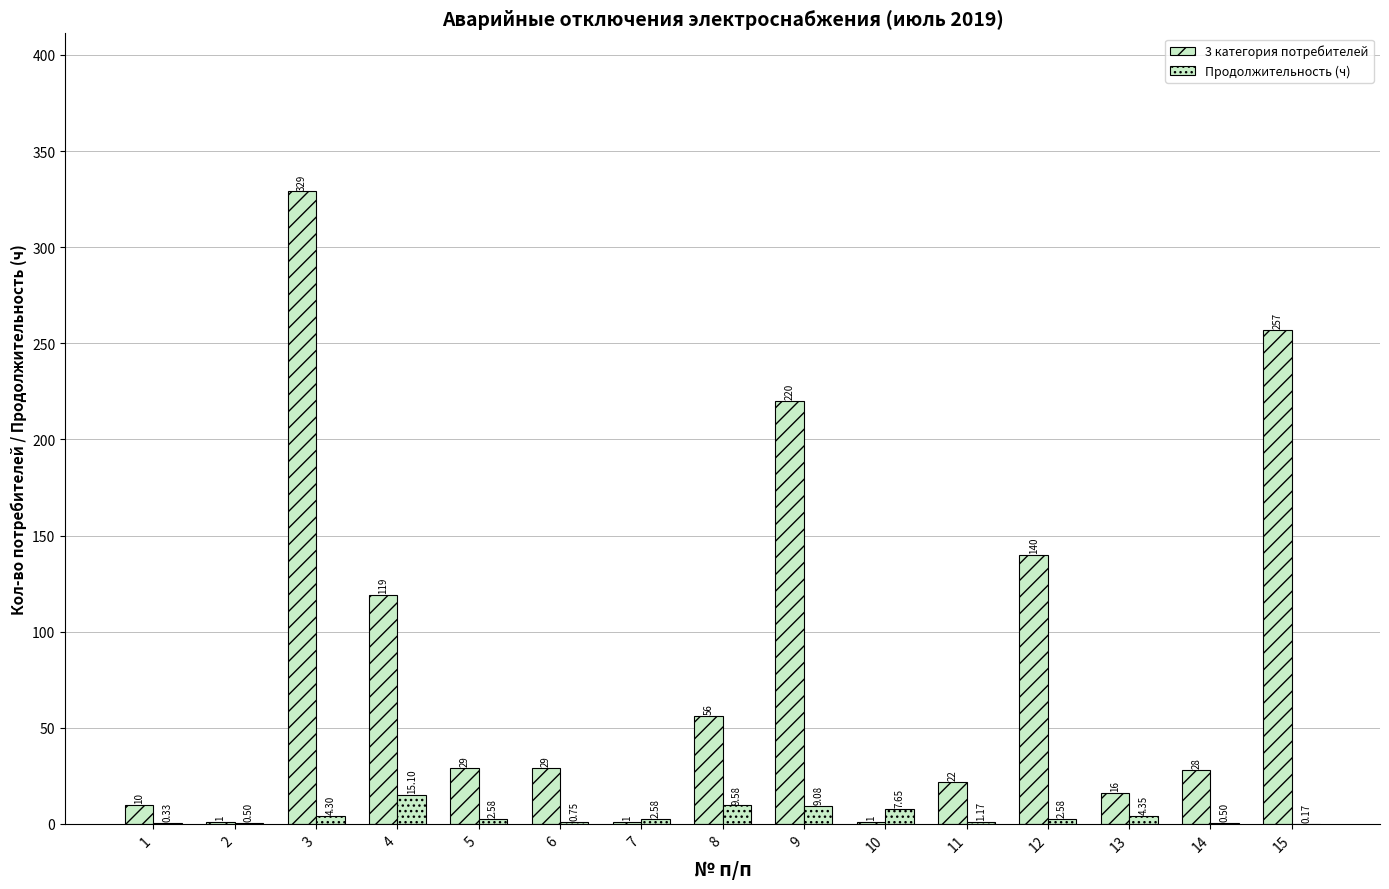

Reading right to left, transcribe all the data shown in this chart.

3 категория потребителей: 15=257.0	14=28.0	13=16.0	12=140.0	11=22.0	10=1.0	9=220.0	8=56.0	7=1.0	6=29.0	5=29.0	4=119.0	3=329.0	2=1.0	1=10.0
Продолжительность (ч): 15=0.2	14=0.5	13=4.3	12=2.6	11=1.2	10=7.7	9=9.1	8=9.6	7=2.6	6=0.8	5=2.6	4=15.1	3=4.3	2=0.5	1=0.3